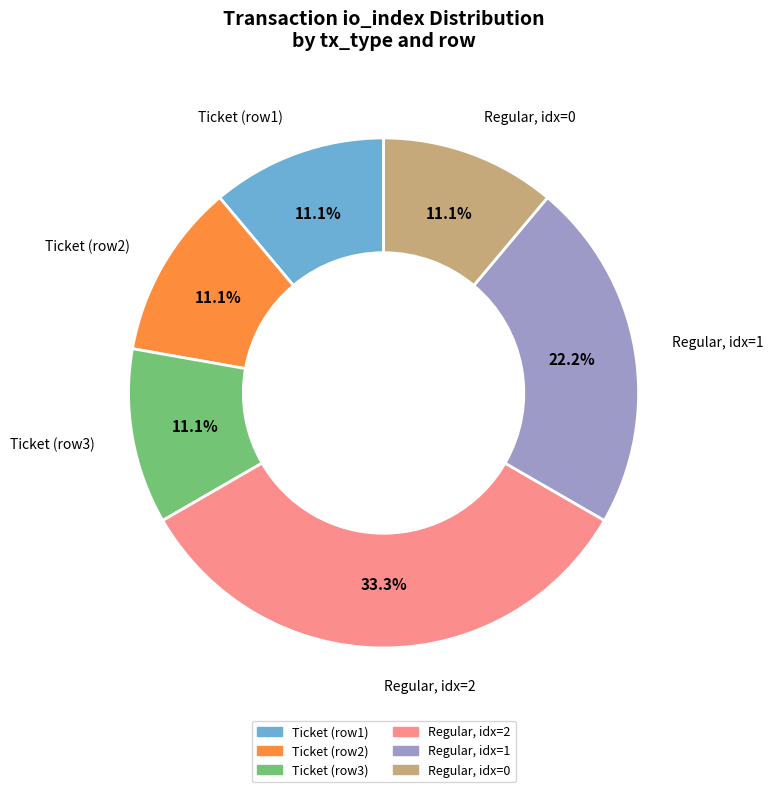

Does any single category account for the majority?

No